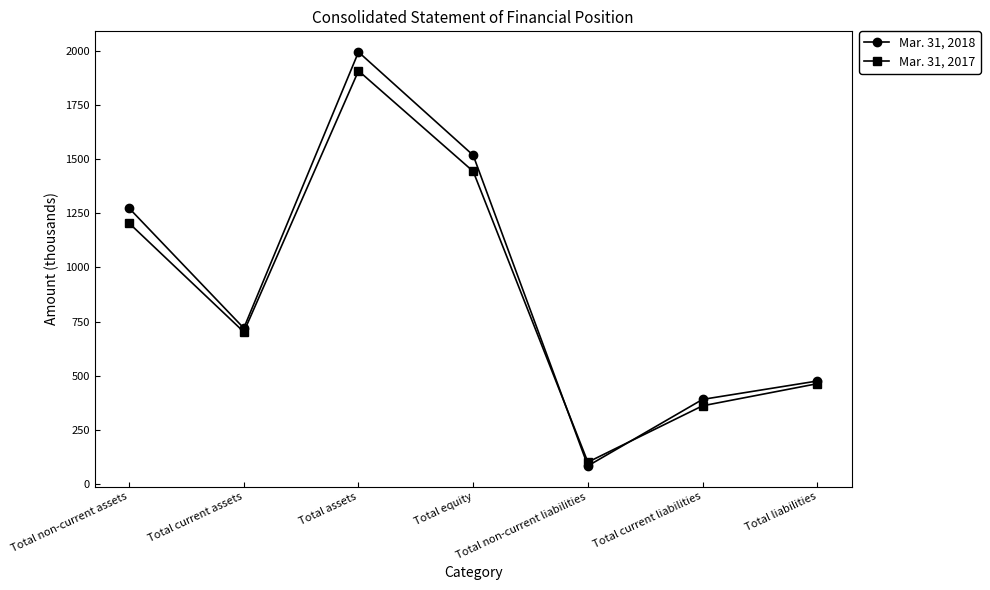

What is the difference between the Mar. 31, 2018 values at Total current liabilities and Total non-current liabilities?

306.6